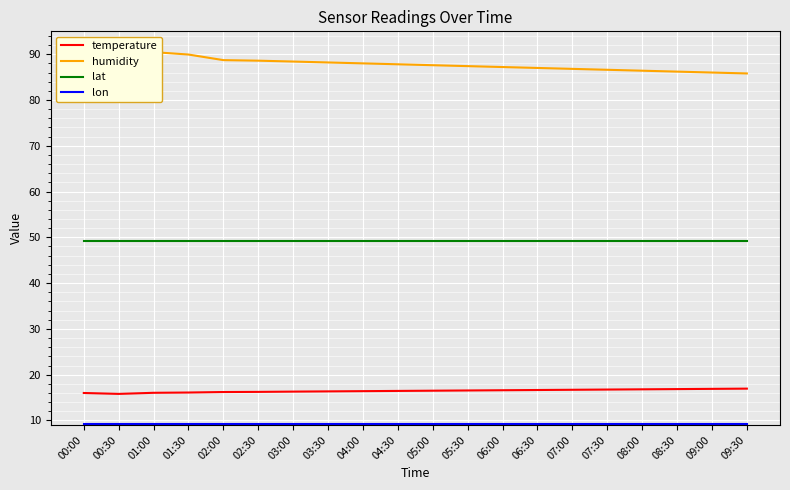

True or false: lat and lon intersect in this chart.

False